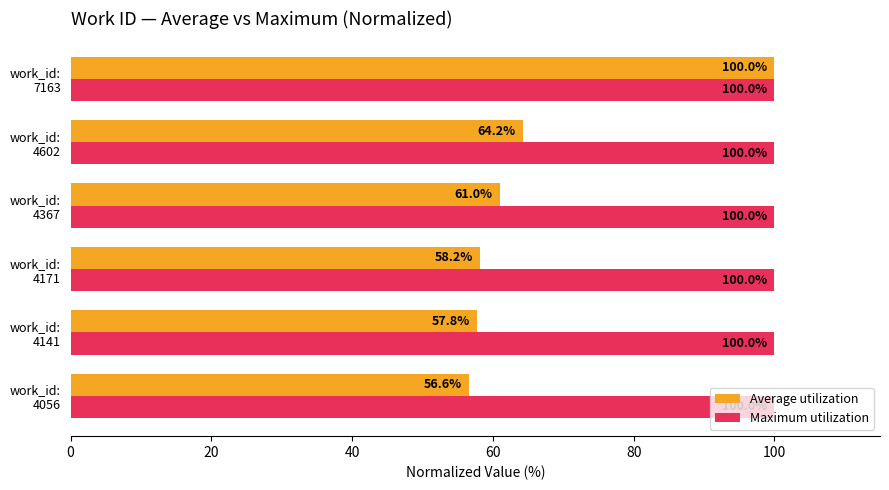

Which series has the largest total across all categories?

Maximum utilization